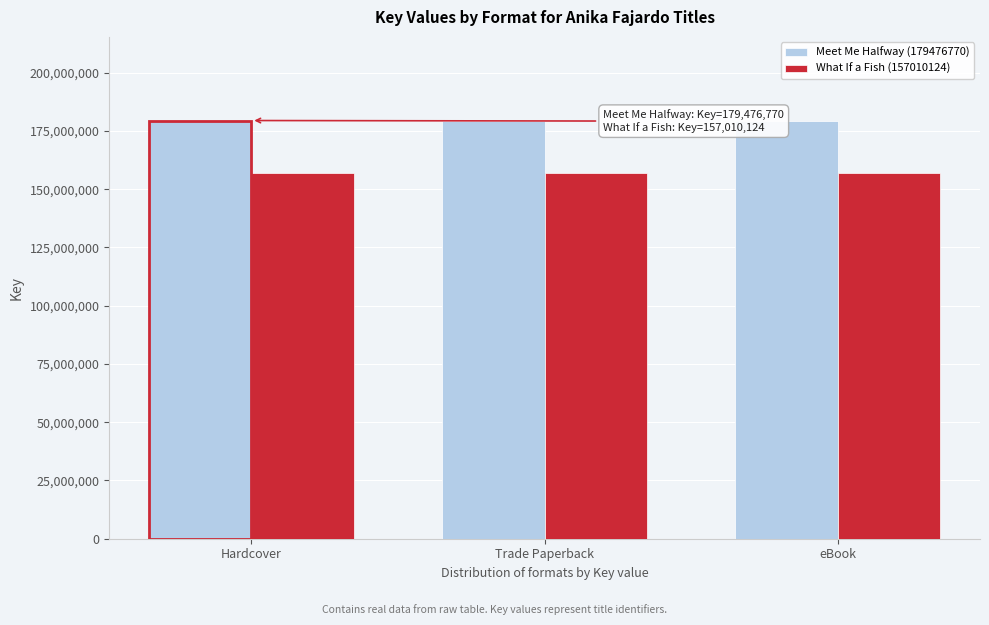

True or false: Meet Me Halfway (179476770) has a value of 179476770 at Hardcover.

True